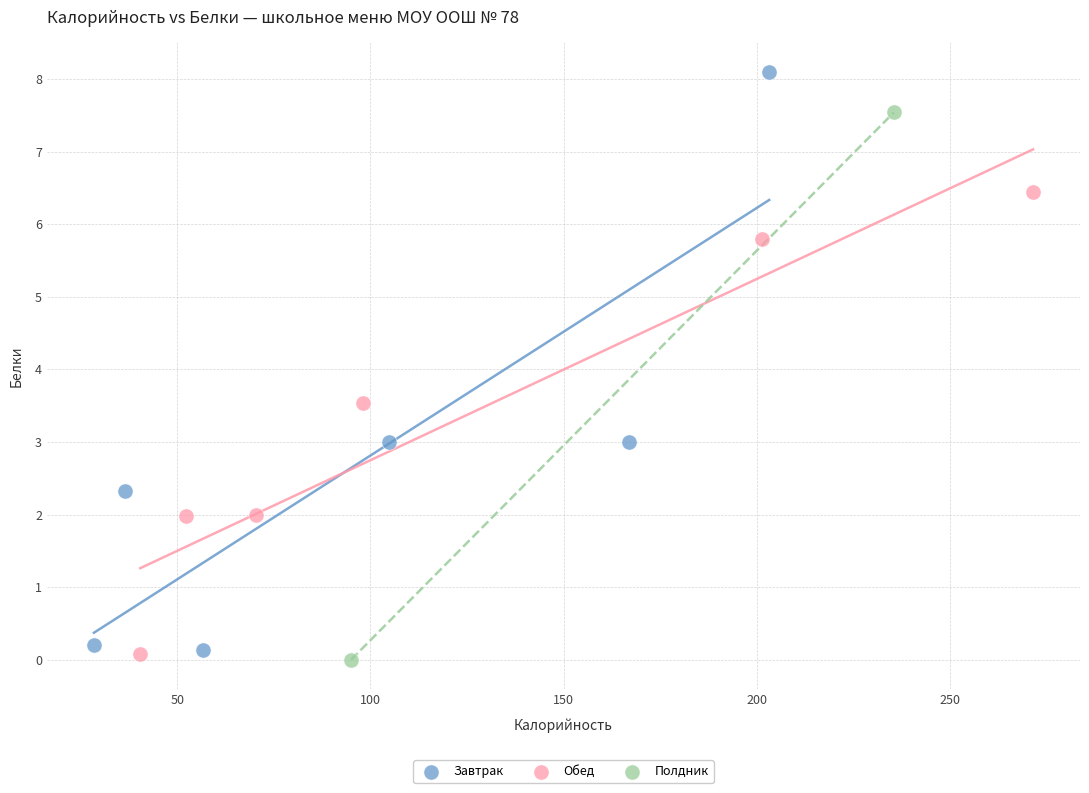

Which series has the largest Y range (max minus min)?

Завтрак